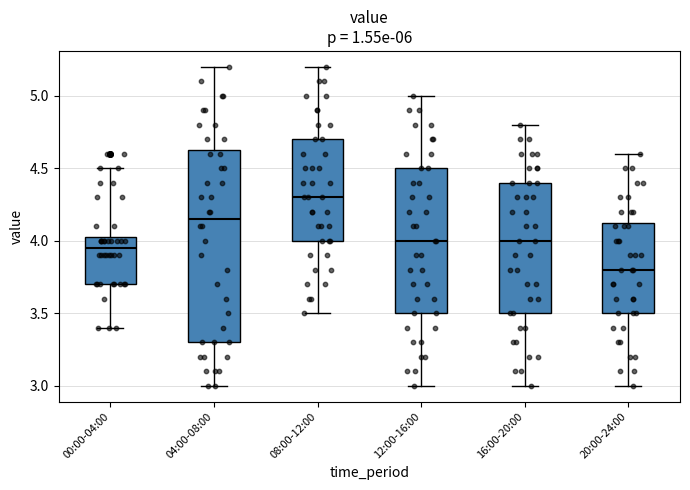

Which box is the tallest, from its lower edge to its upper edge?

04:00-08:00